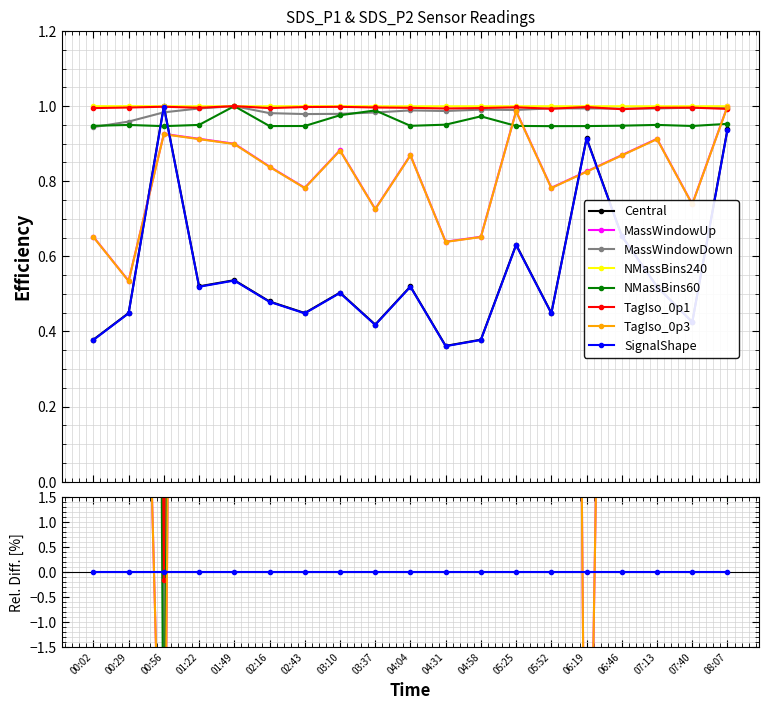

The value of Samples at 01:22 is 1.0. True or false?

True